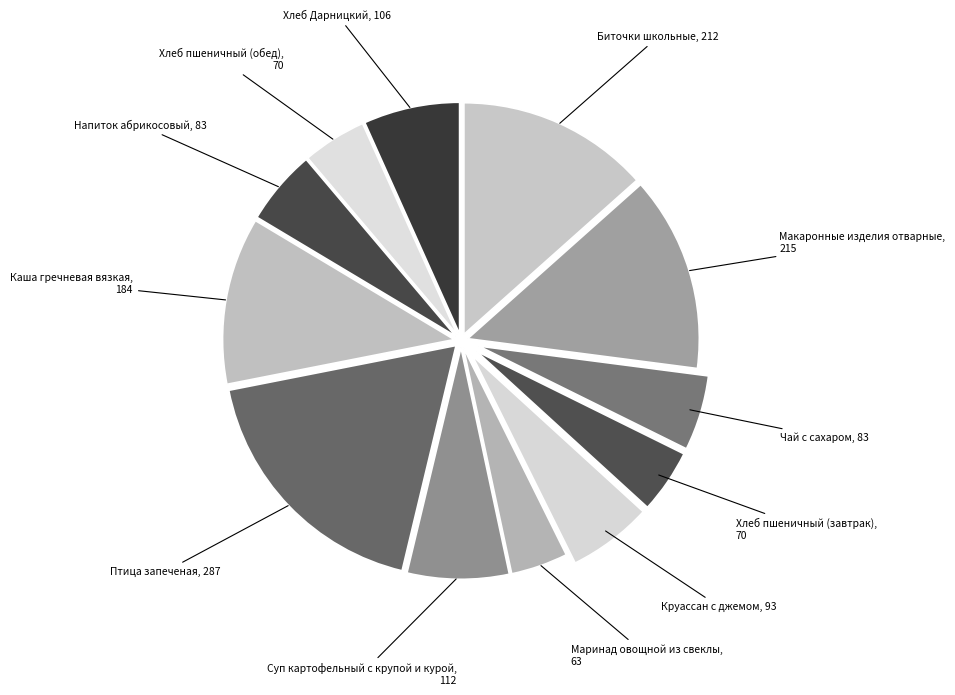

How many segments does this pie chart have?

12